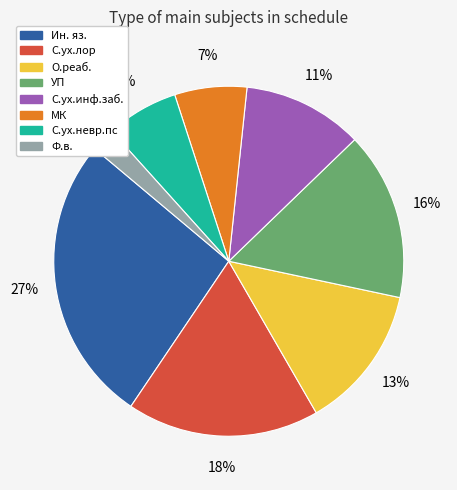

To the nearest percent, what is the combined percentage of О.реаб. and Ин. яз.?

40%